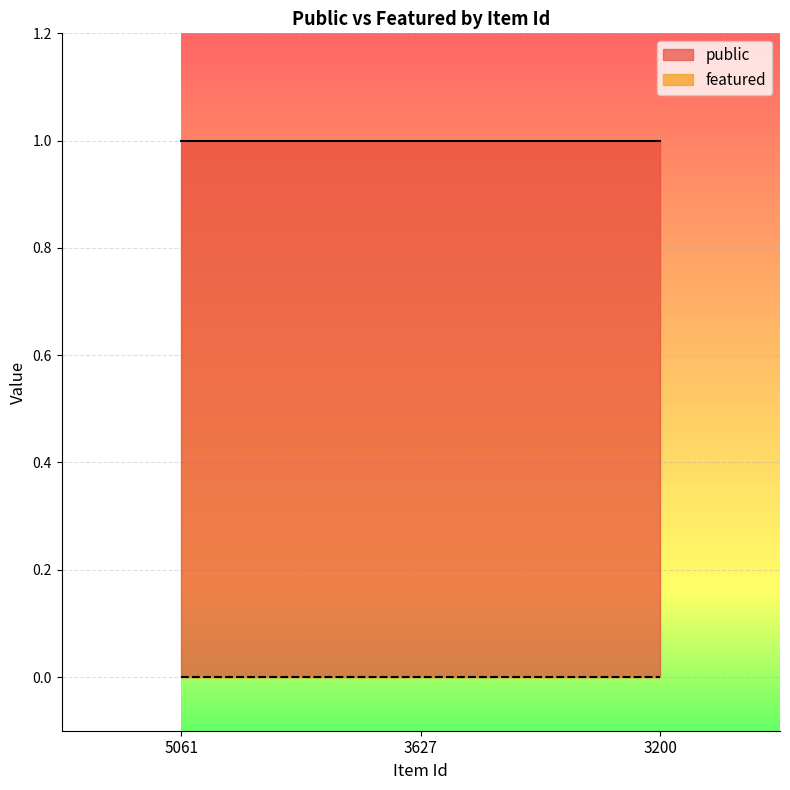

Rank the series by their average value, from lowest to highest.

featured, public